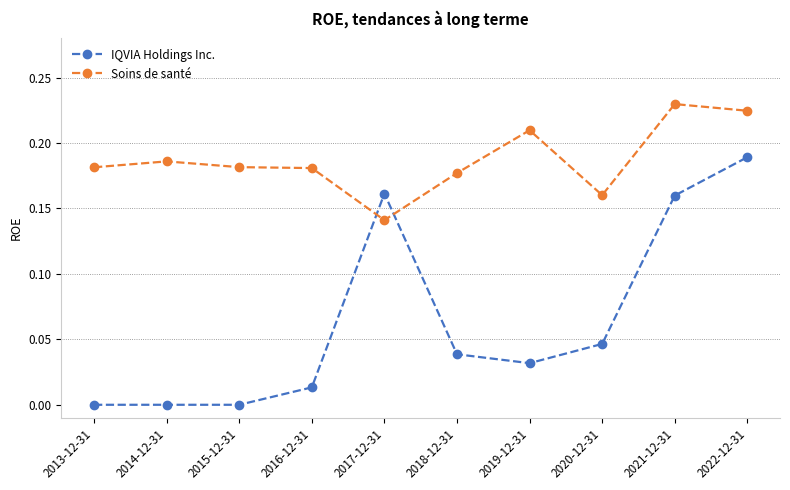

Is it true that IQVIA Holdings Inc. equals 0.0 at 2015-12-31?

True